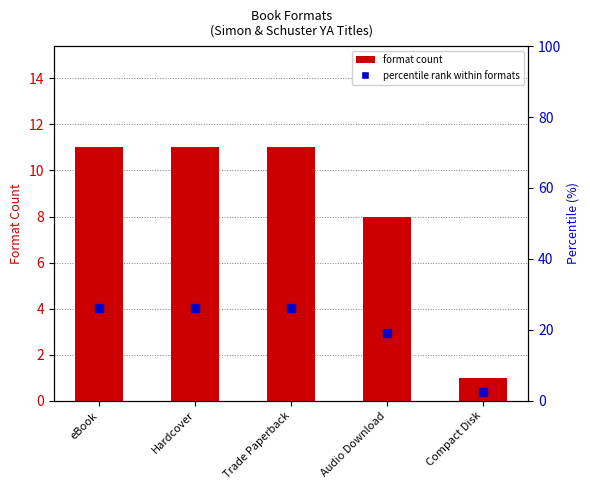

Which series has the largest total across all categories?

percentile rank